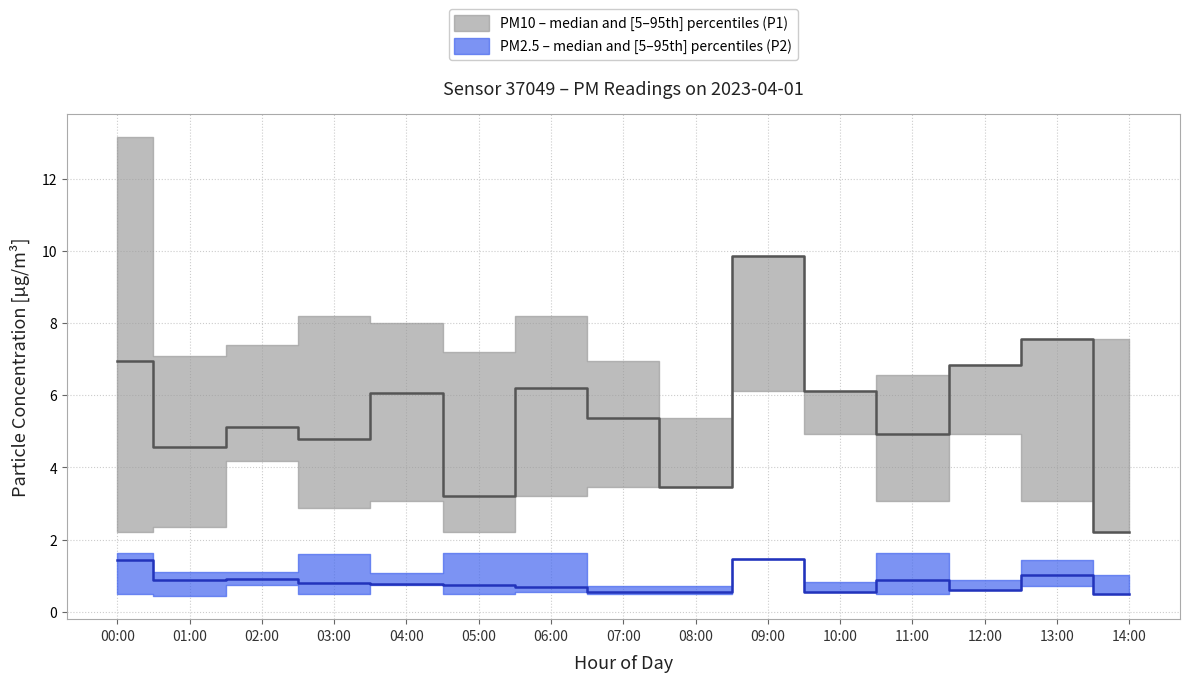

What is the sum of the P2_upper values at 00:00 and 14:00?

2.7